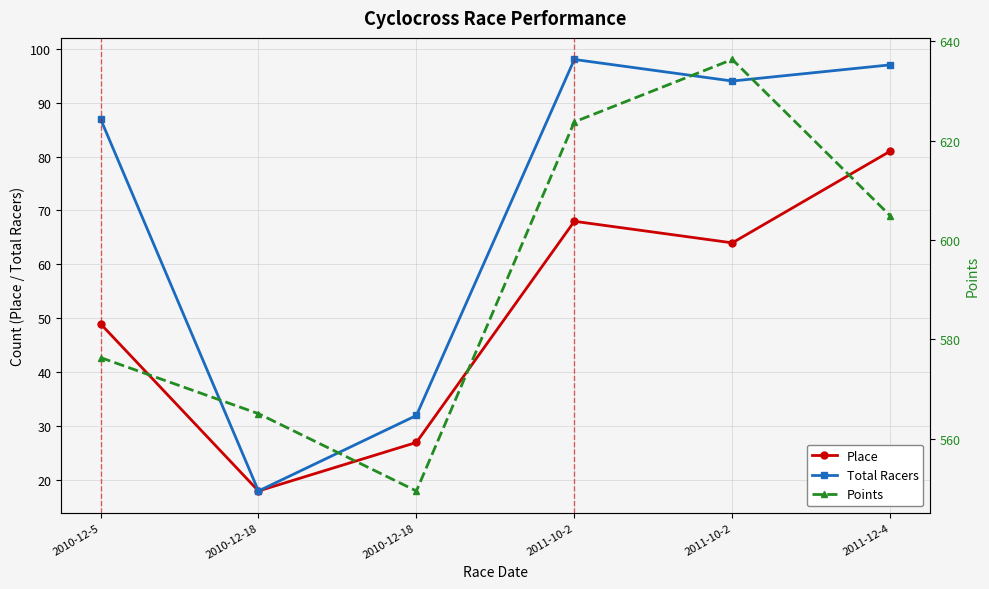

What is the total value across all series at 2011-10-2?

789.8